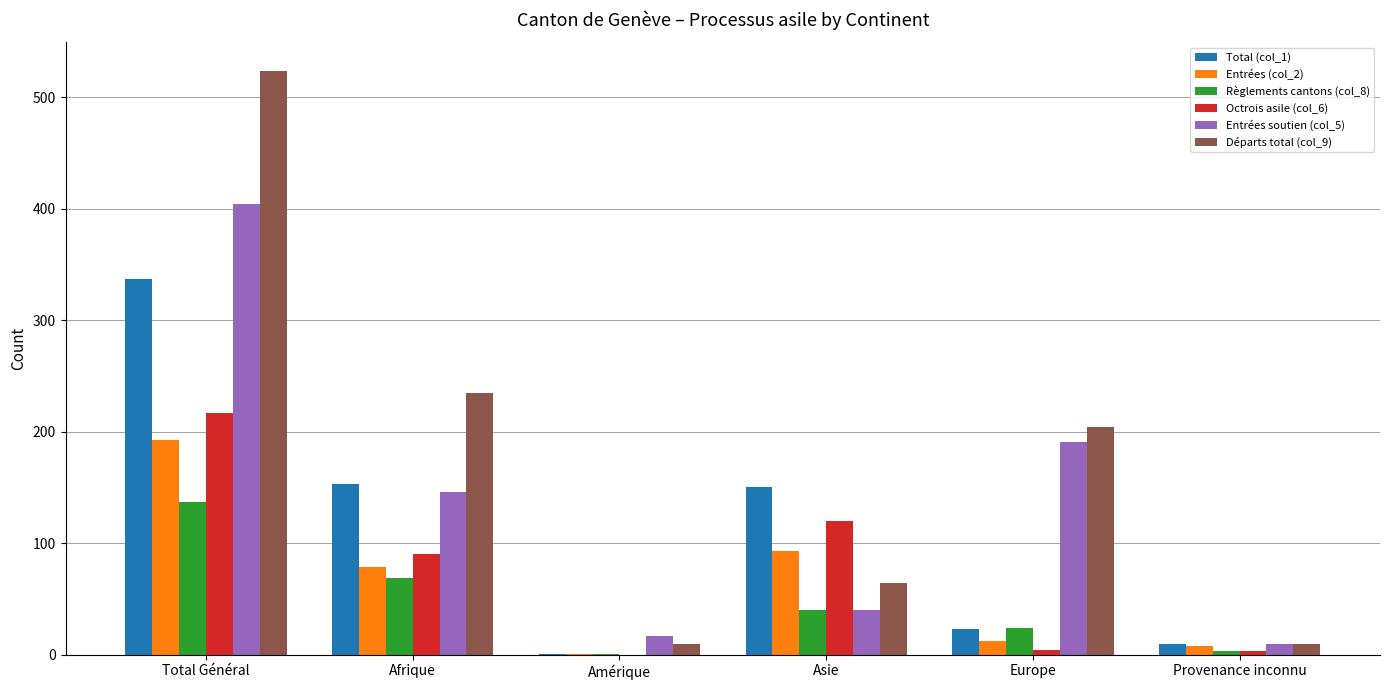

Between Afrique and Asie, which series saw the biggest shift?

Départs total (col_9)